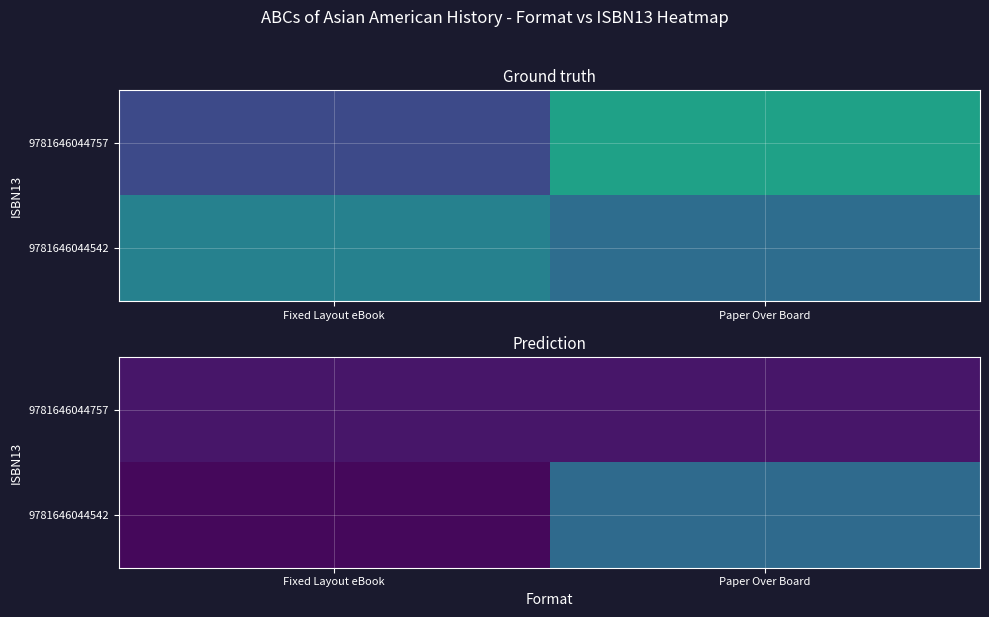

What is the average value of the 9781646044757 series?

0.1